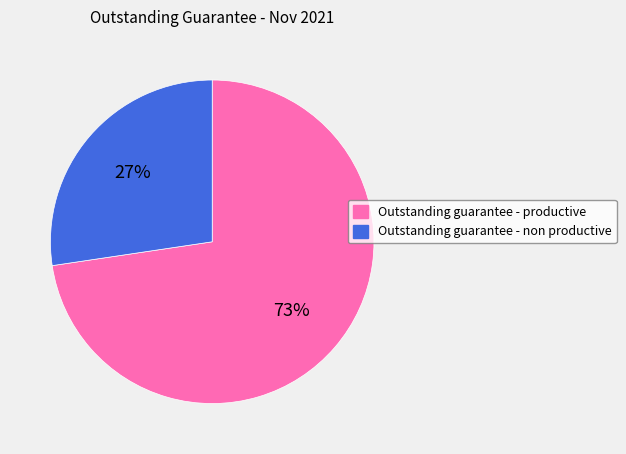

True or false: Outstanding guarantee - non productive accounts for 27% of the total.

True